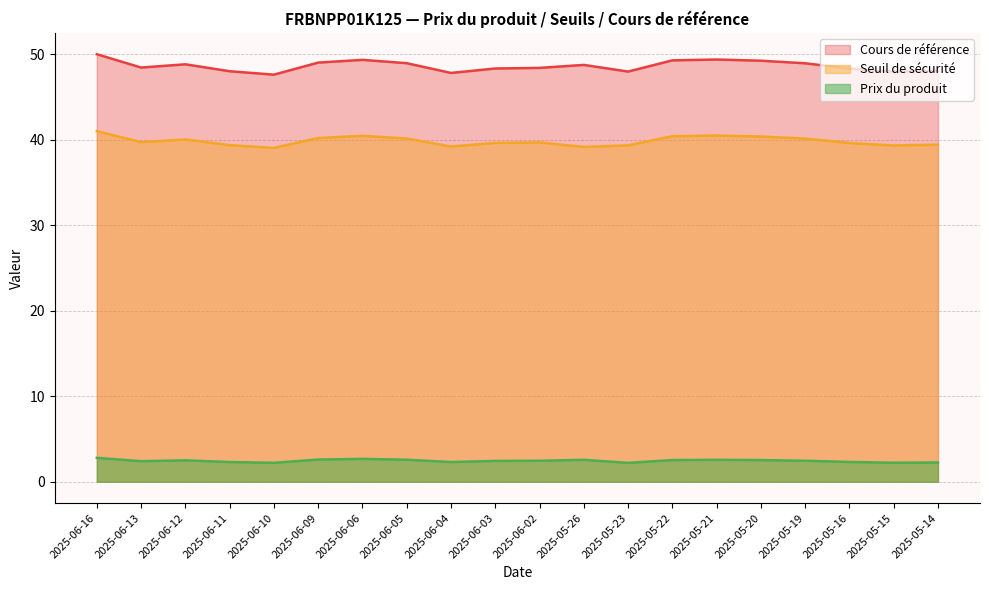

Reading right to left, what are all the values shown in this chart?

Seuil de sécurité: 39.4	39.3	39.6	40.1	40.4	40.5	40.4	39.3	39.2	39.7	39.6	39.2	40.1	40.5	40.2	39.0	39.4	40.0	39.7	41.0
Cours de référence: 48.1	48.0	48.3	48.9	49.2	49.4	49.3	48.0	48.8	48.4	48.3	47.8	49.0	49.3	49.0	47.6	48.0	48.8	48.4	50.0
Prix du produit: 2.3	2.2	2.3	2.5	2.5	2.6	2.5	2.2	2.6	2.5	2.4	2.3	2.6	2.7	2.6	2.2	2.3	2.5	2.4	2.8